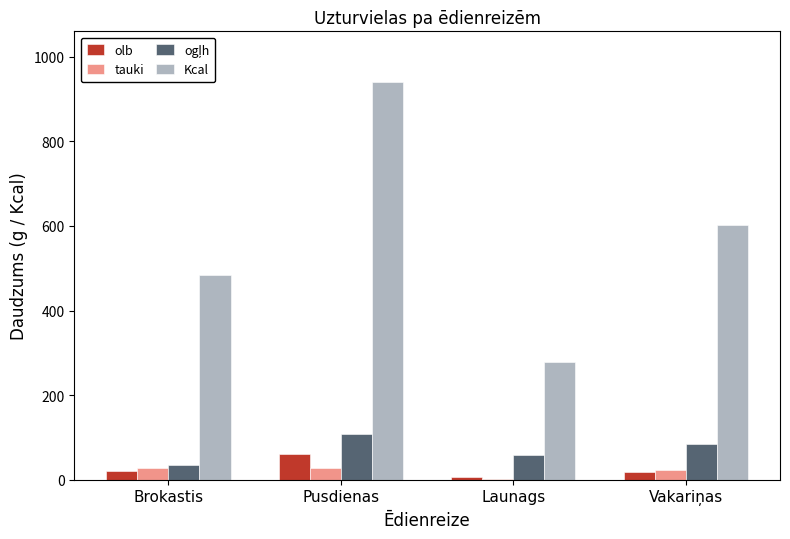

True or false: tauki has a value of 28.7 at Pusdienas.

True